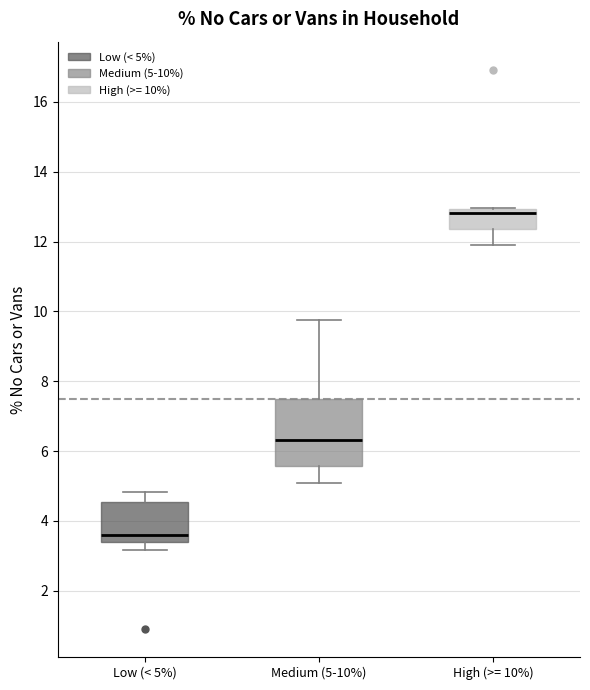

Where does the lower whisker of the box for High (>= 10%) end on the y-axis? The values are not printed on the chart, so give them approximately, as read against the axis.

12.0